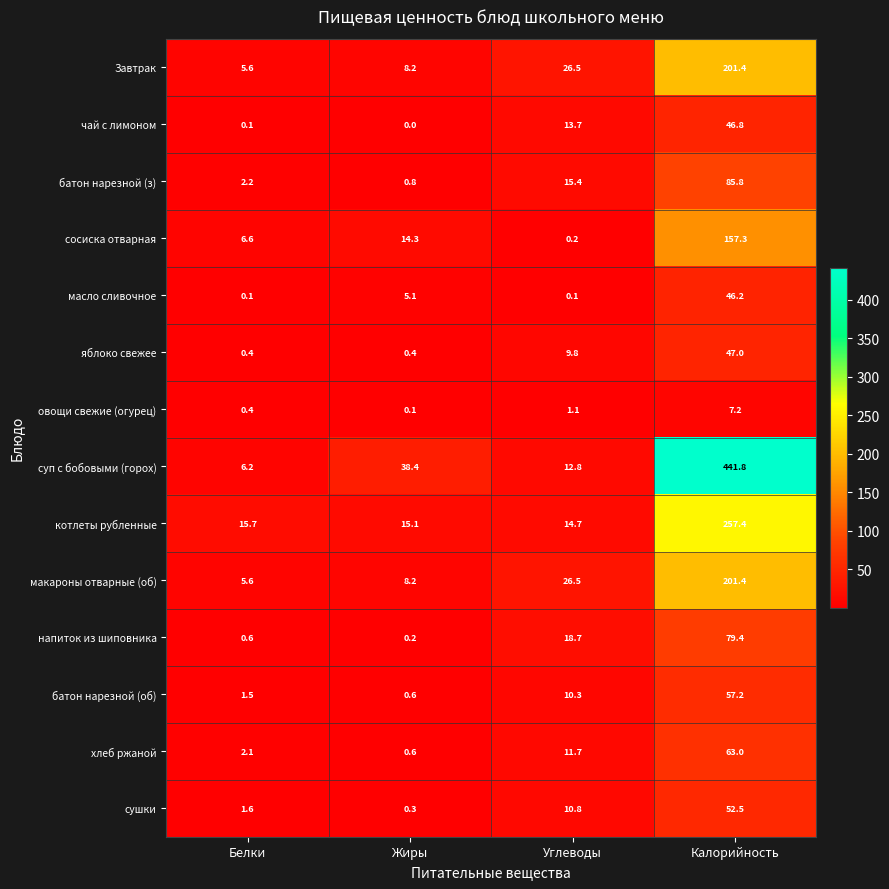

List the labels in order of батон нарезной (об) value, smallest first.

Жиры, Белки, Углеводы, Калорийность